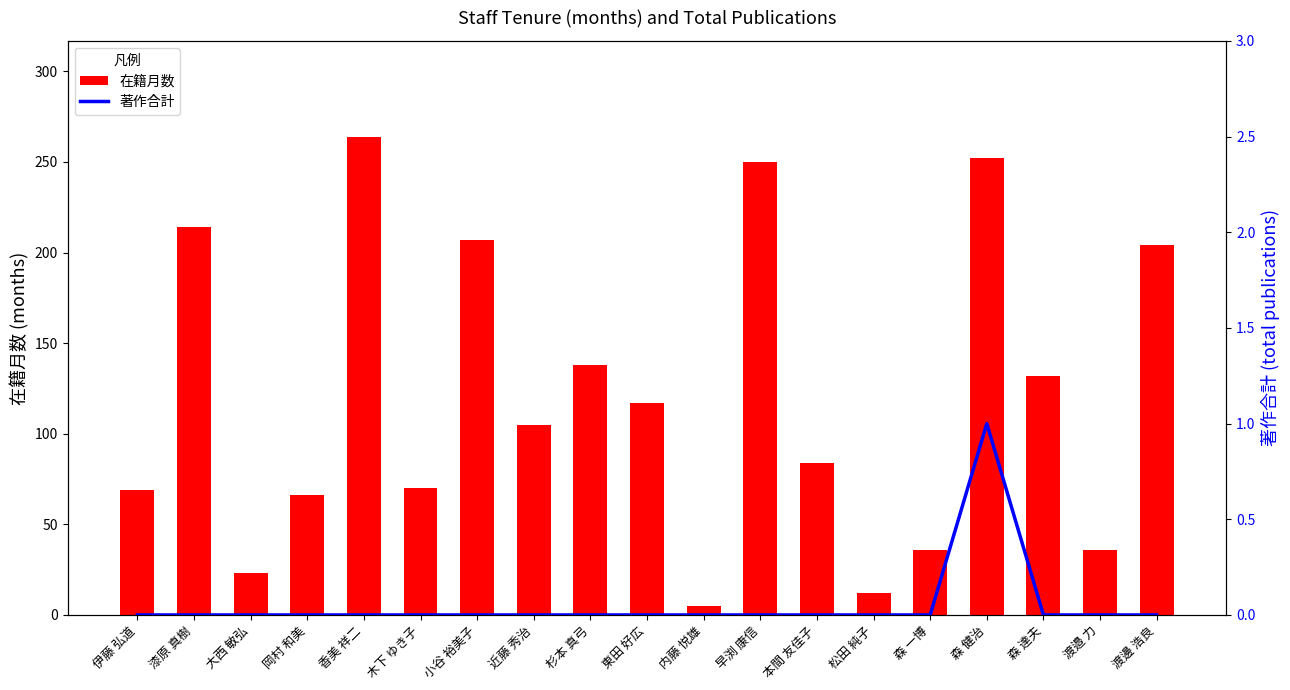

At which label is 在籍月数 closest to 134?

森 達夫